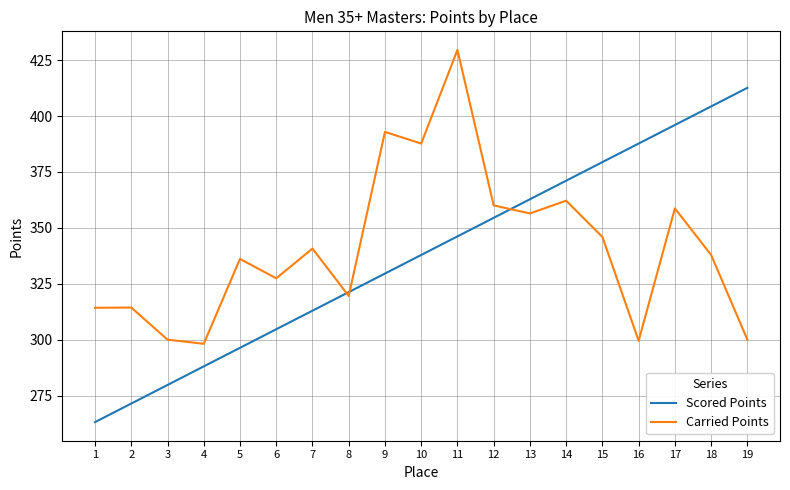

List the series in order of their overall mean, highest first.

Carried Points, Scored Points